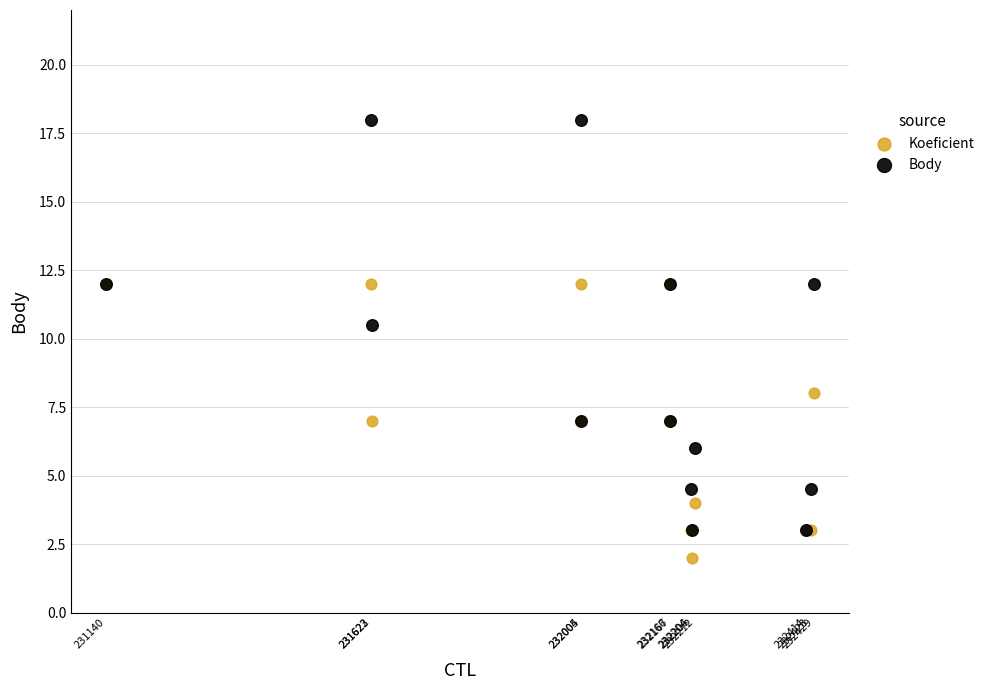

Which series has the widest spread of Y values?

Body